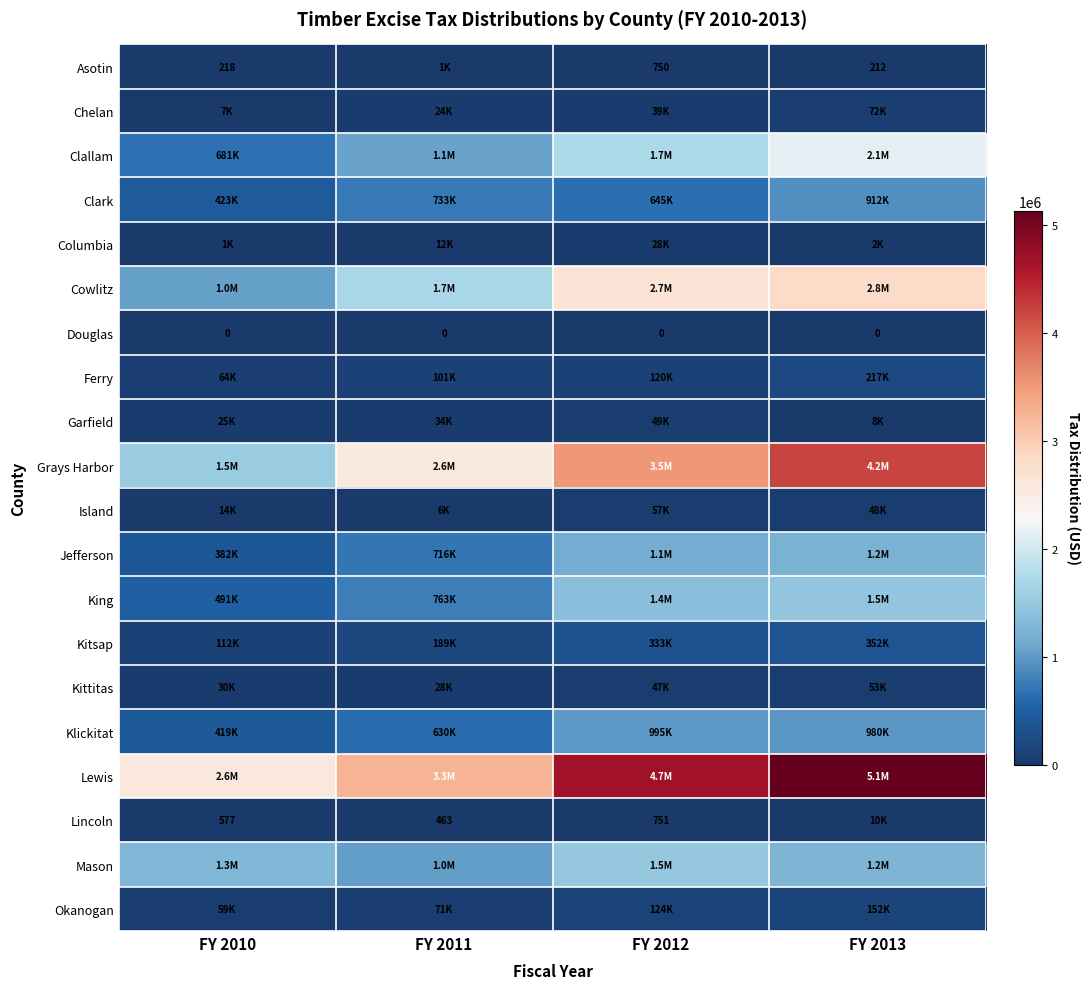

Which series has the largest total across all categories?

Lewis